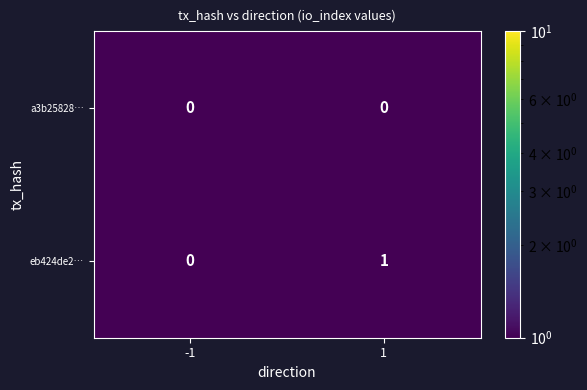

The value of eb424de2… at 1 is 1. True or false?

True